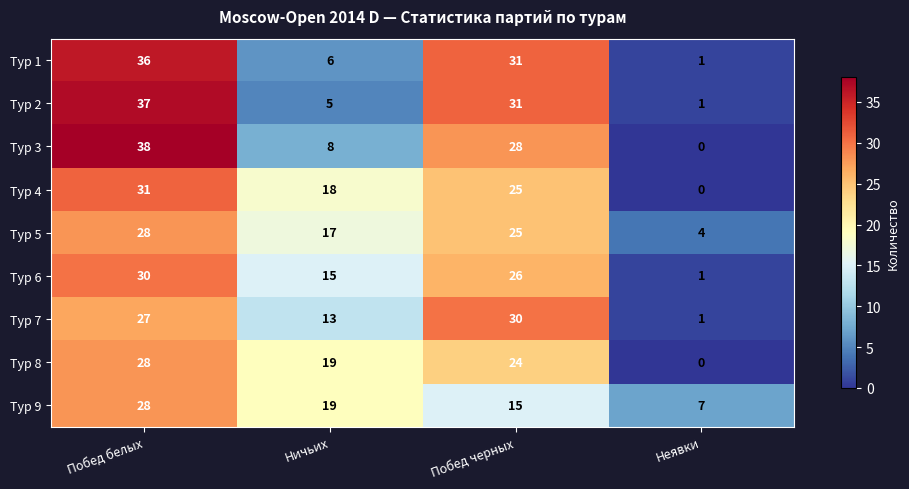

What is the sum of all Тур 4 values?

74